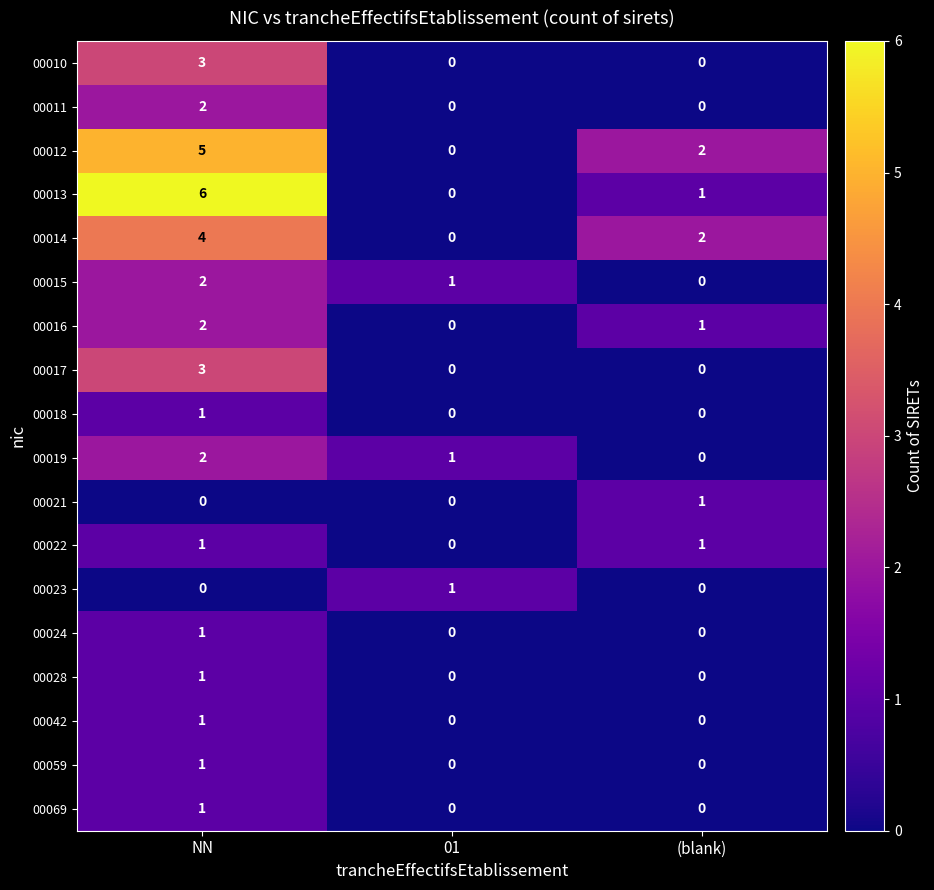

Which series has the widest spread of values?

00013